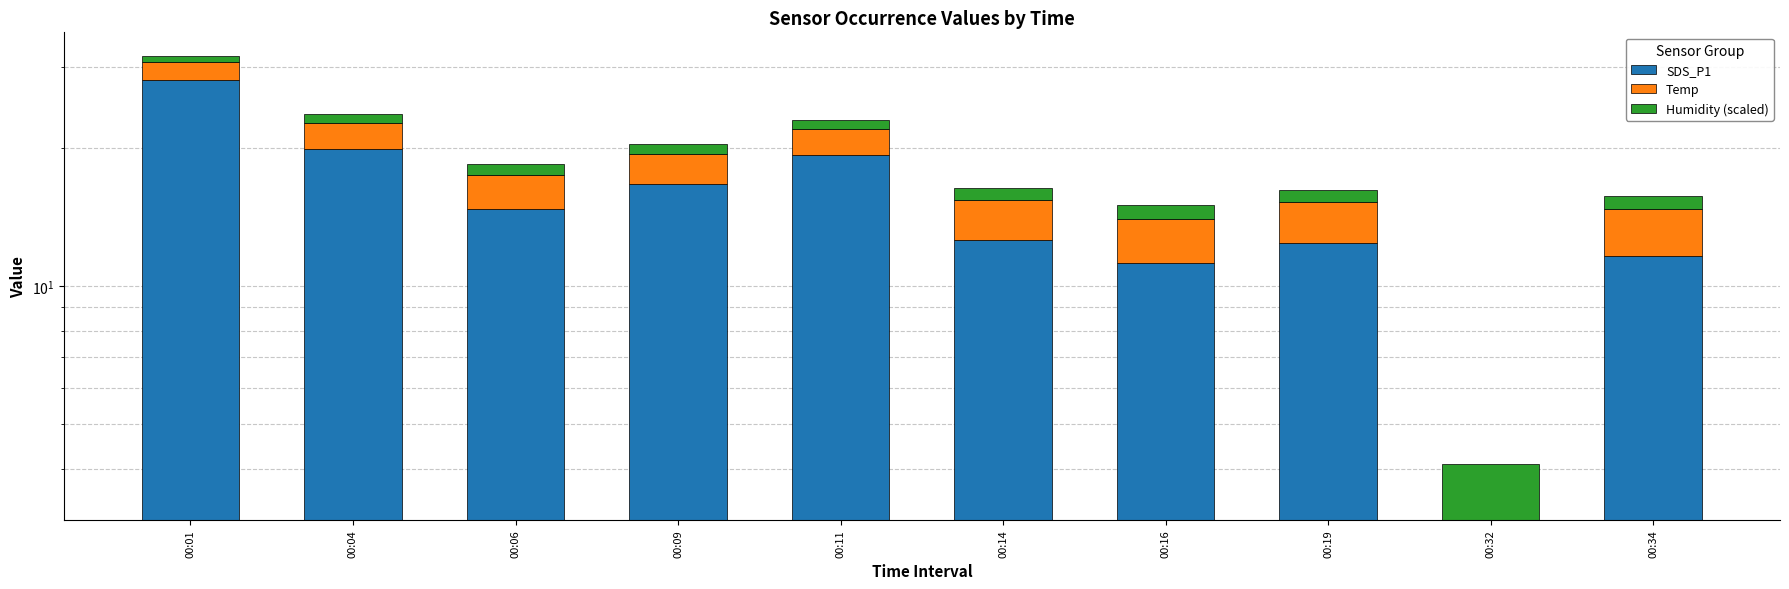

Where is SDS_P1 nearest to the value 14?

00:06